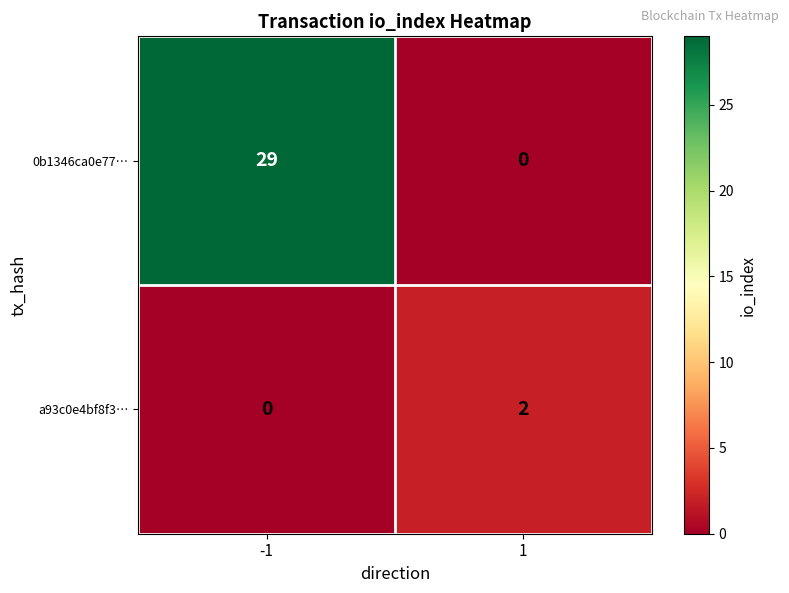

What is the sum of the 0b1346ca0e77… values at 1 and -1?

29